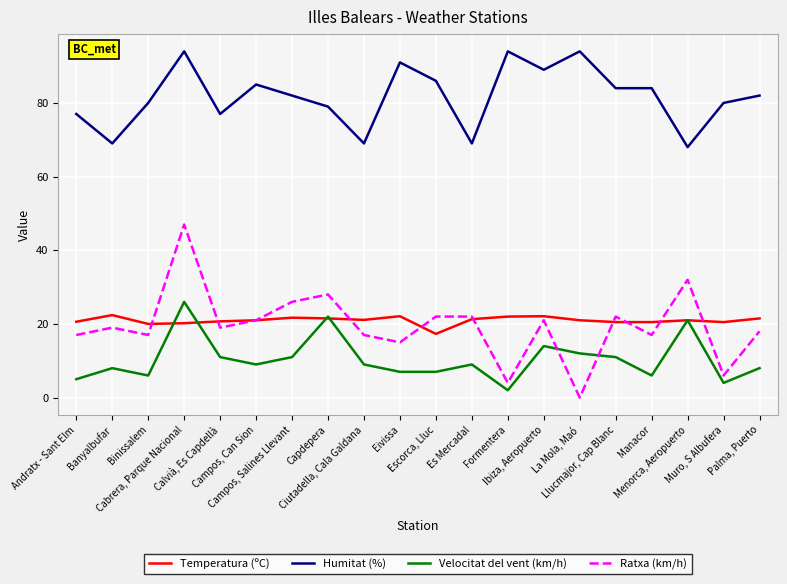

True or false: Humitat (%) has a value of 22.6 at Campos, Can Sion.

False